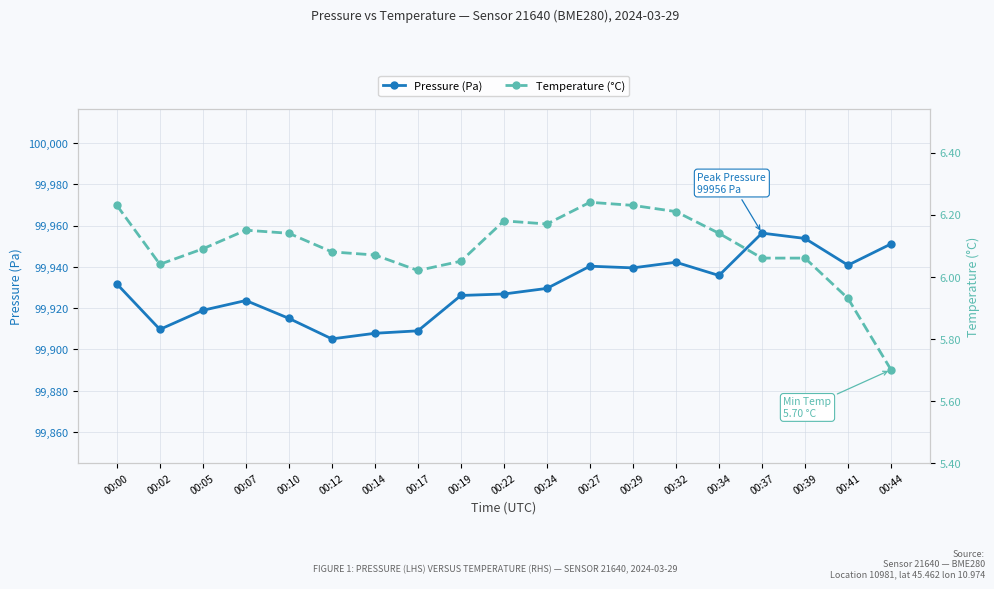

Is the value of Temperature (°C) at 00:39 greater than the value of Pressure (Pa) at 00:12?

No